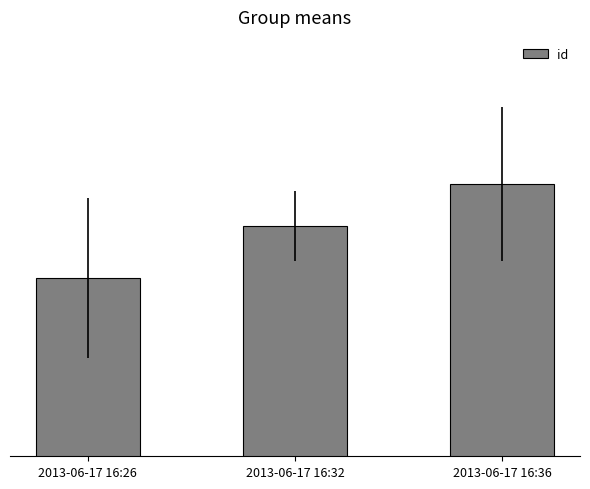

Does the chart contain any negative values?

No